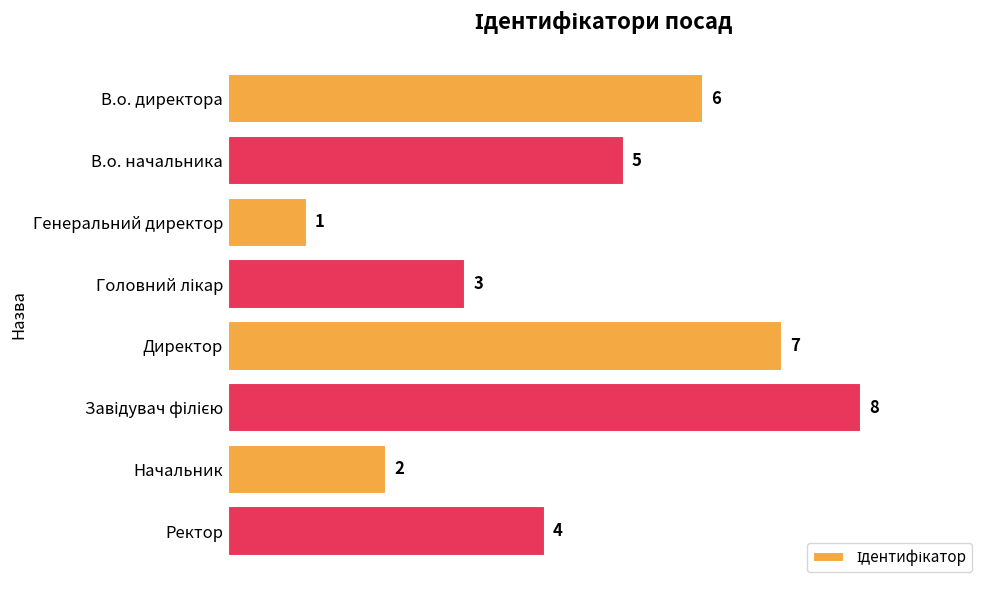

At which label is the value closest to 4?

Ректор